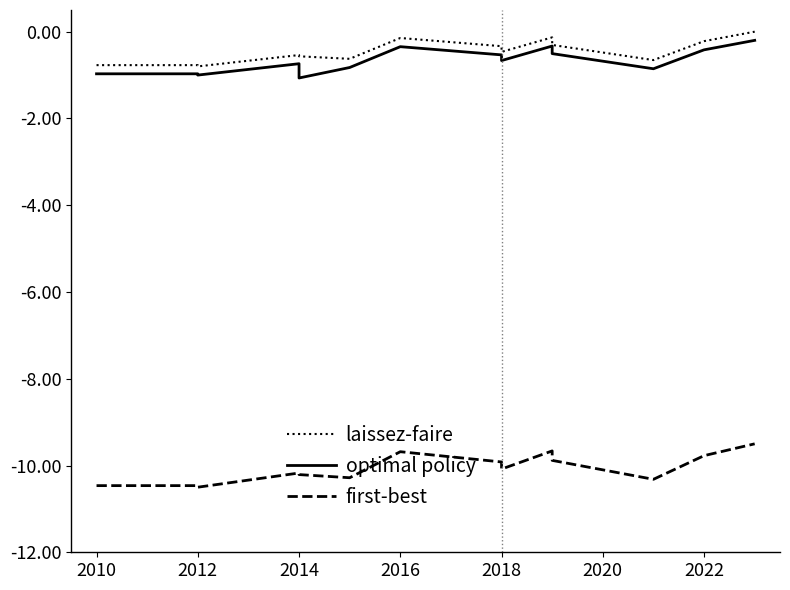

What is the difference between the maximum and minimum values in the laissez-faire series?

0.8